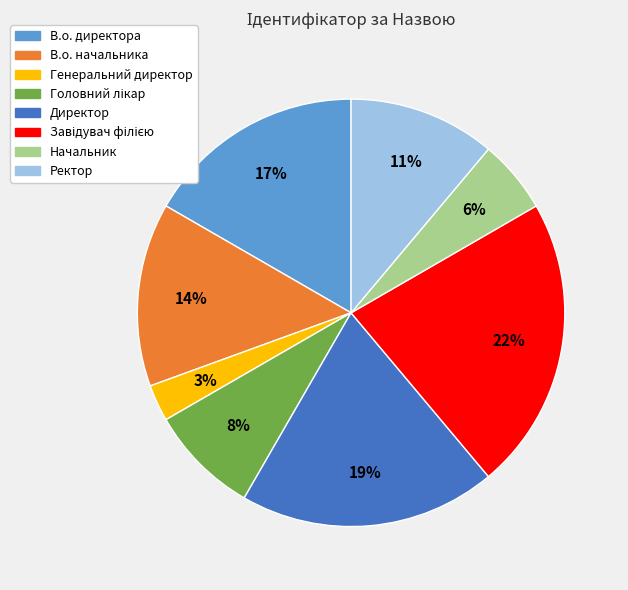

Does В.о. директора account for over 50% of the chart?

No